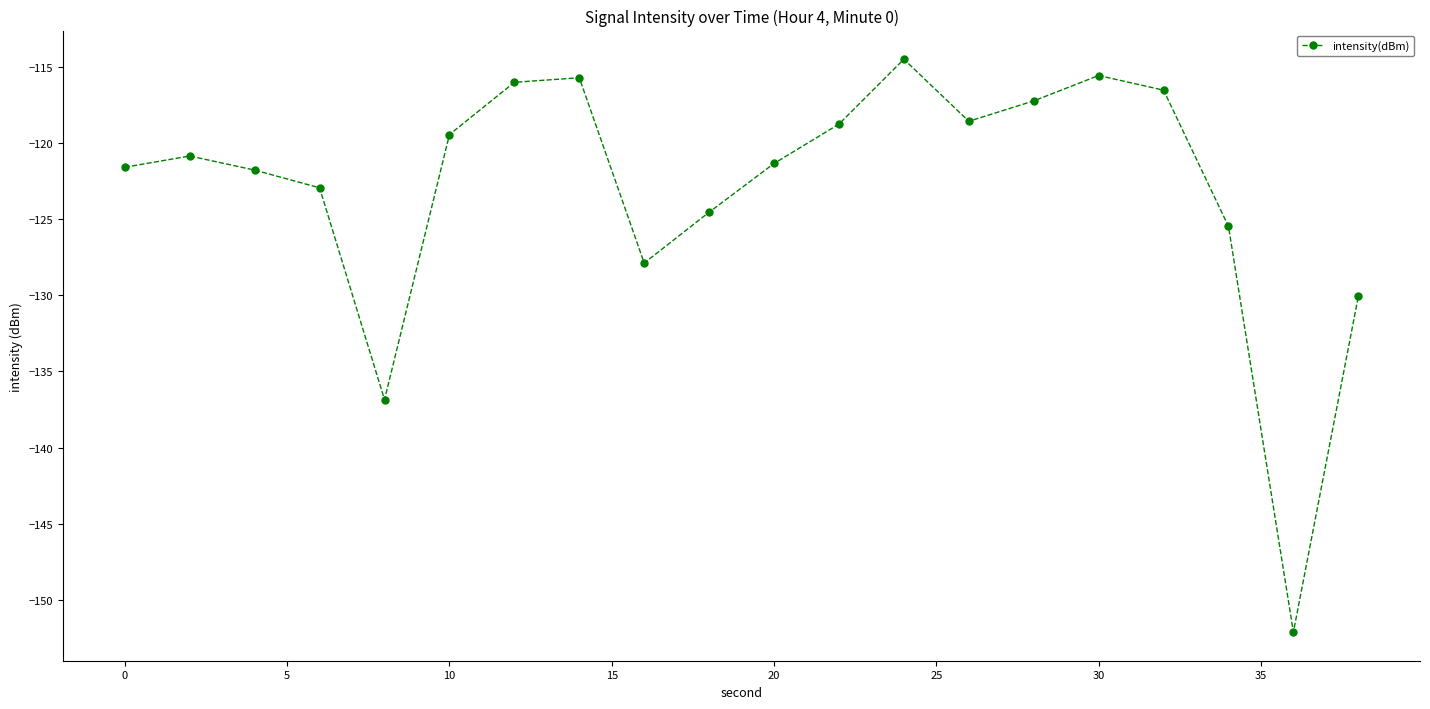

Does the chart have visible grid lines?

No